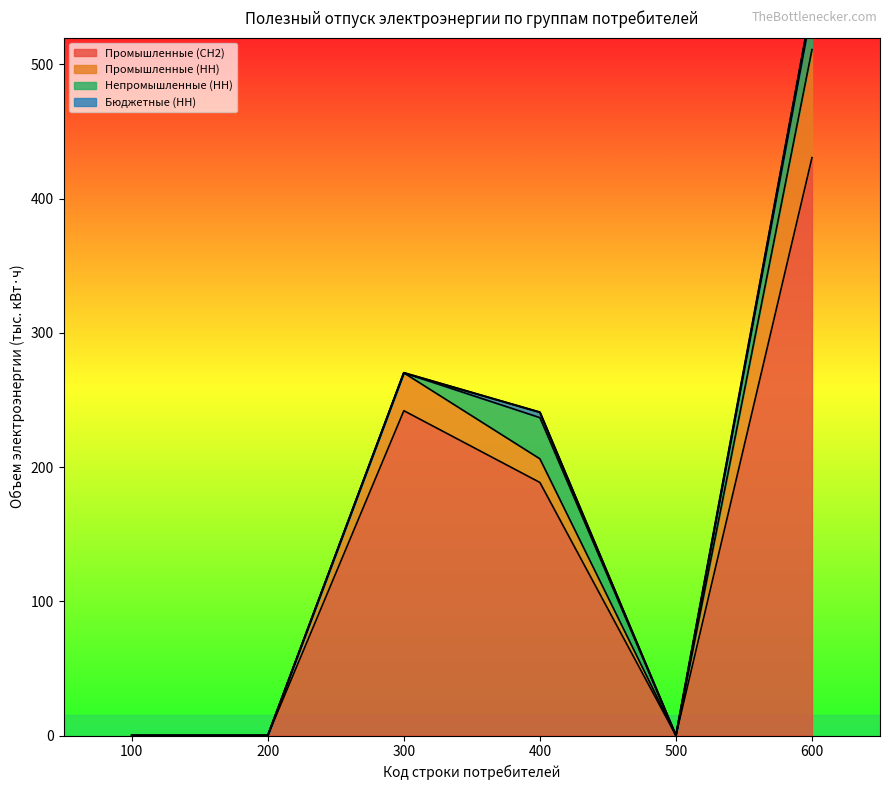

How many data points does each series have?

6